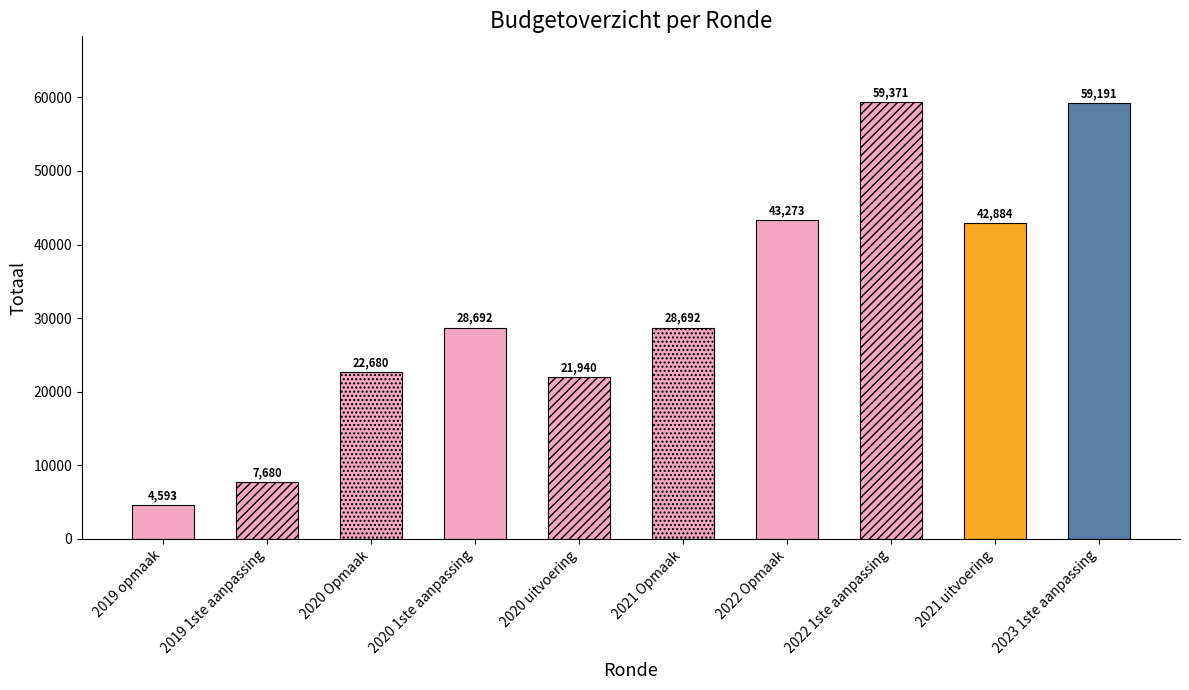

How many values are below 28692?

4